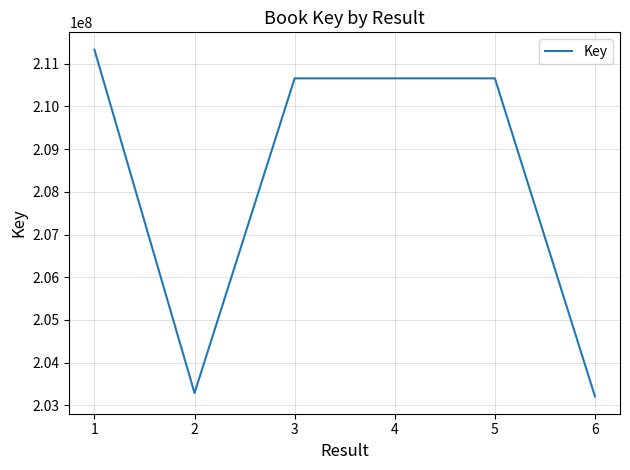

Approximately how many times larger is the value at 2 compared to 6?

1.0